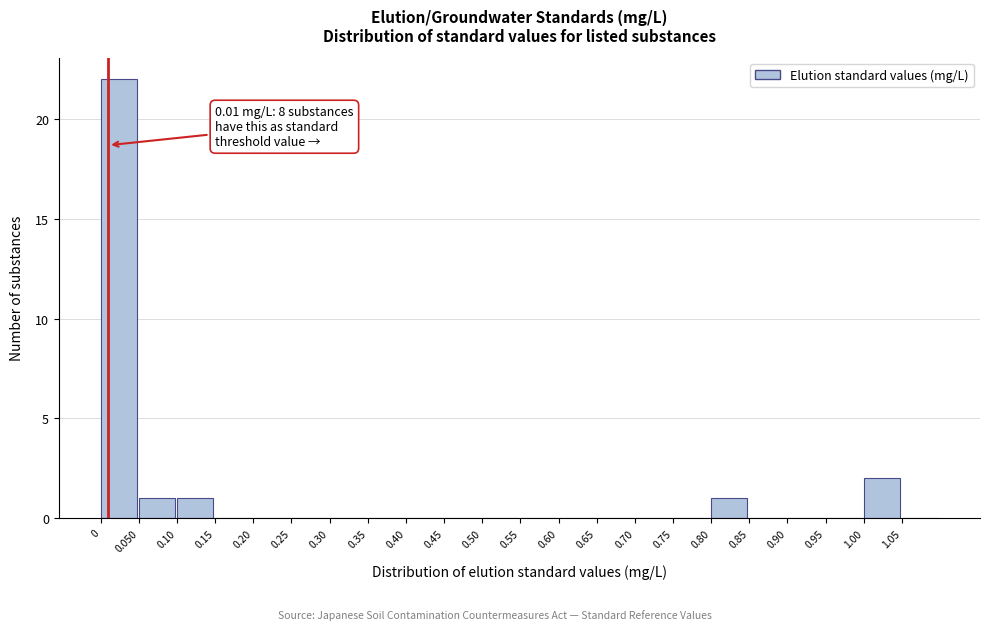

Which range on the x-axis has the tallest bar?

0.00 to 0.05